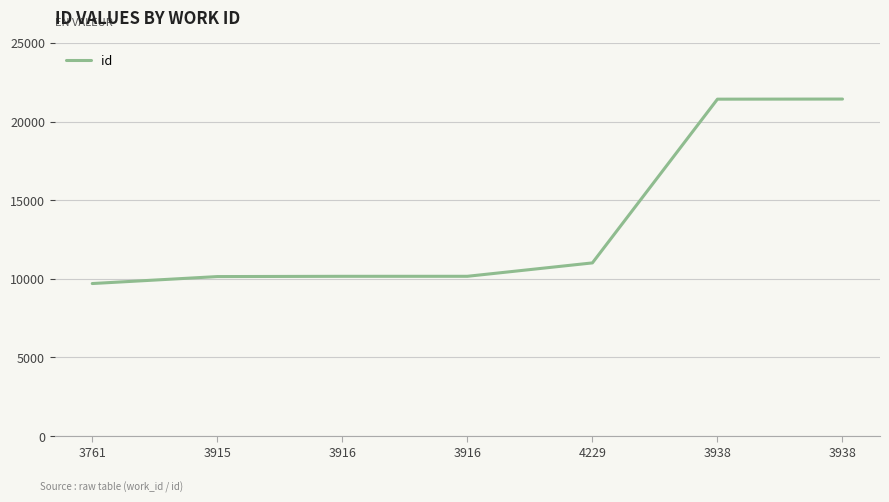

How many values are below 10161?

3